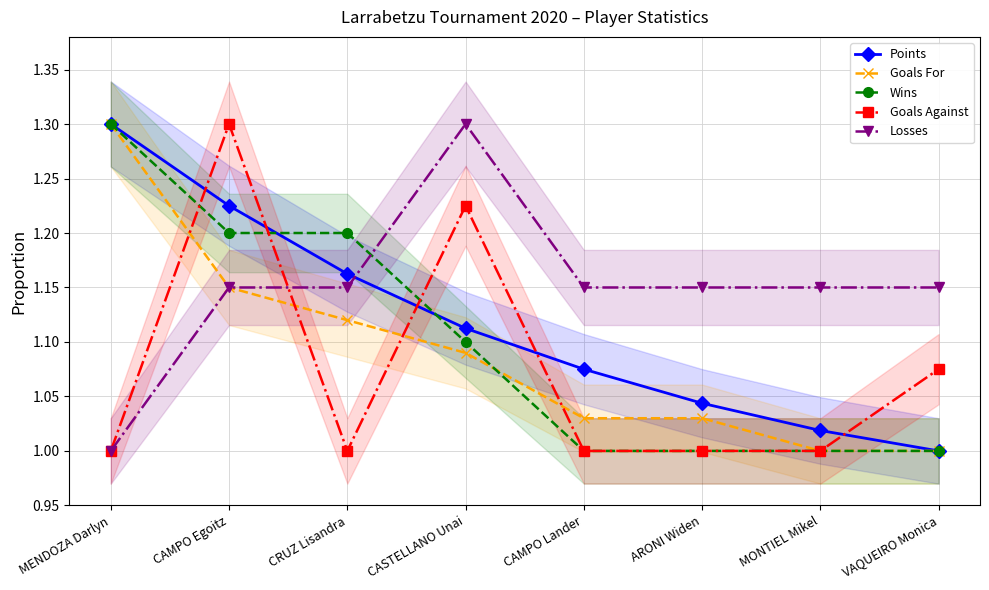

Which has a higher value, CASTELLANO Unai or VAQUEIRO Monica?

CASTELLANO Unai